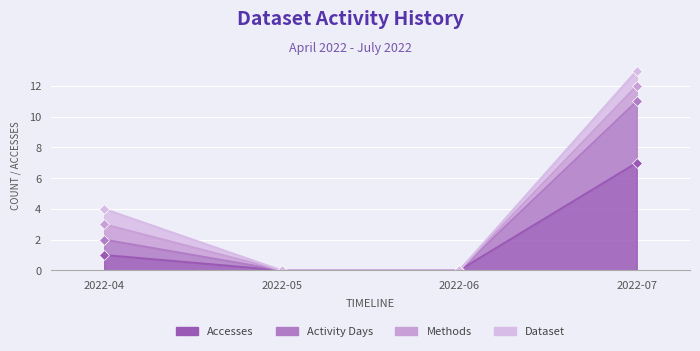

True or false: Accesses has more than 0 interior local peaks.

False